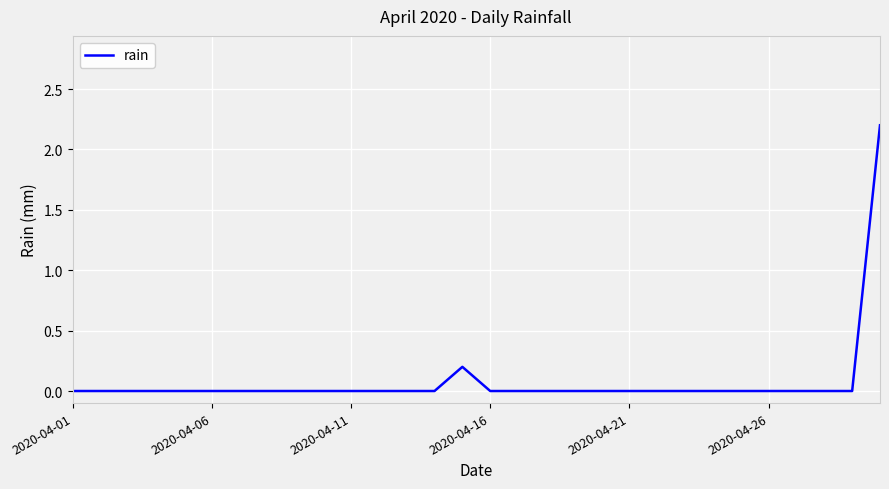

What is the average value?

0.1